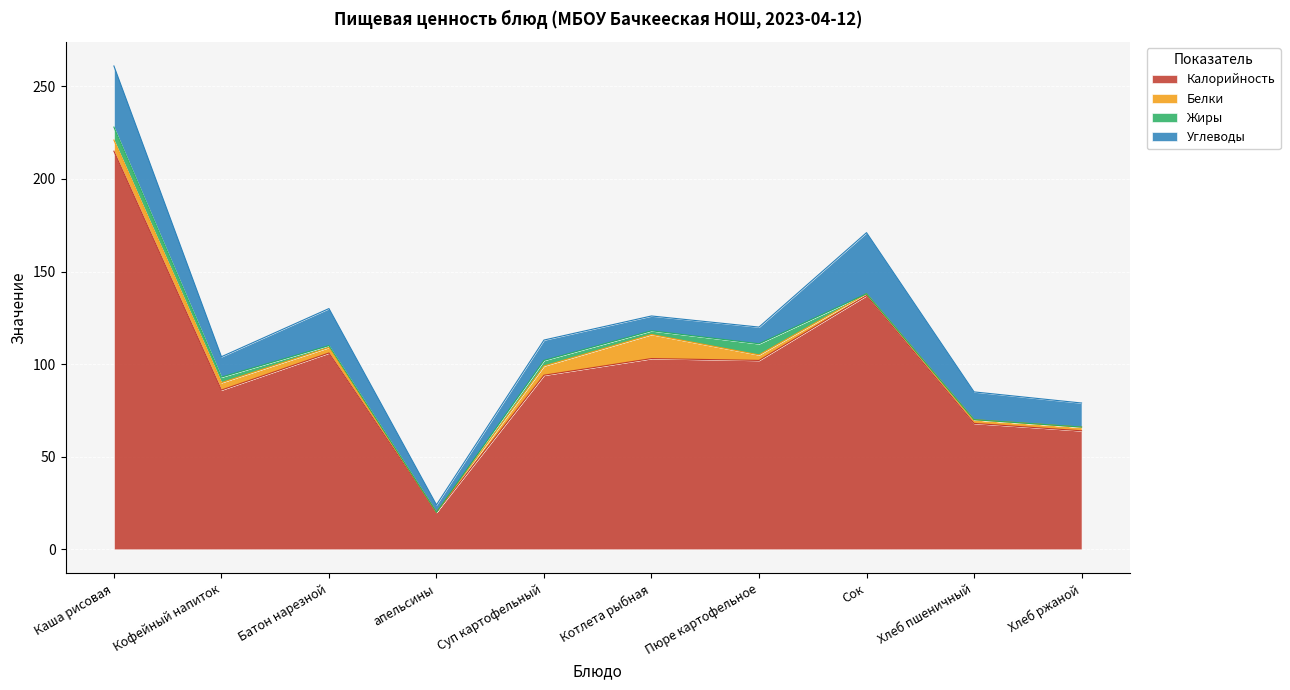

At which category is the sum across all series the highest?

Каша рисовая